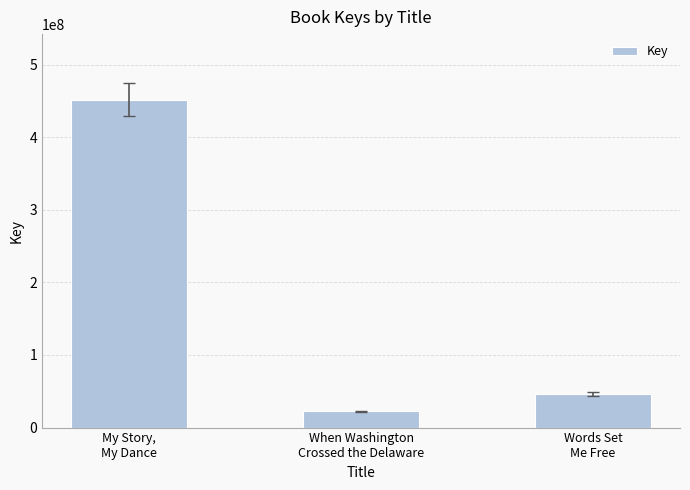

List the labels in order of value, largest first.

My Story,
My Dance, Words Set
Me Free, When Washington
Crossed the Delaware